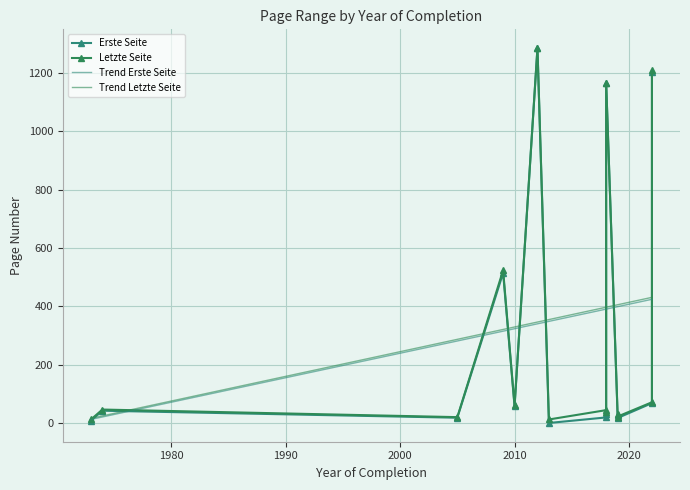

Is the value of Trend Erste Seite at 7 greater than the value of Letzte Seite at 2000?

No